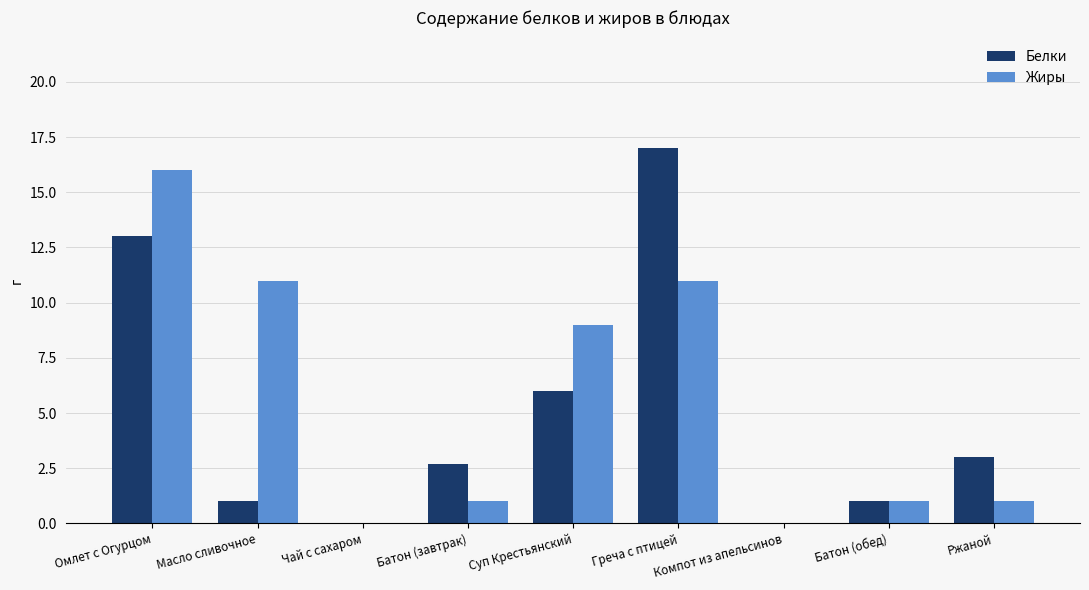

What is the average value of the Белки series?

4.9